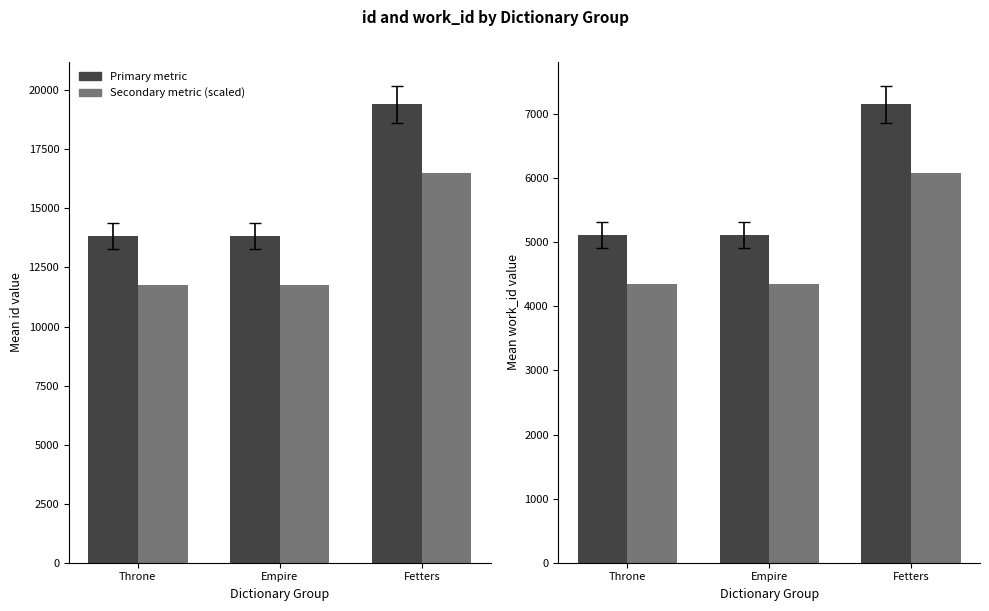

Which series has the widest spread of values?

id